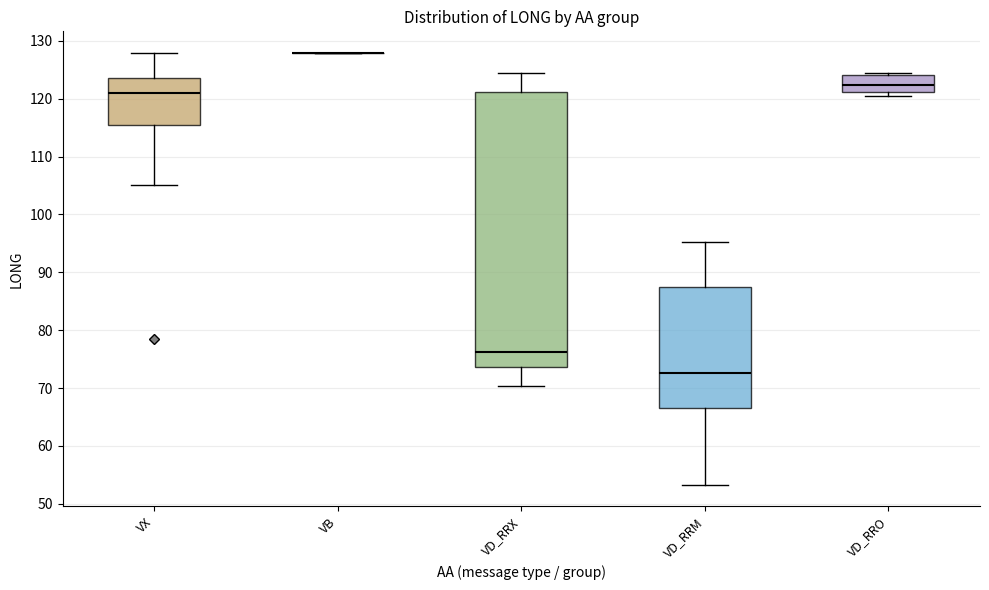

Reading left to right, transcribe this box plot: for each box, give where its median line is, the range the box spans, and where its two whiskers end, as read against the y-axis. The values are not printed on the chart, so give them approximately, as read against the axis.

VX: median 121, box 115 to 124, whiskers 105 to 128
VB: box collapsed to a line at 128, whiskers 128 to 128
VD_RRX: median 76, box 74 to 121, whiskers 70 to 125
VD_RRM: median 73, box 67 to 88, whiskers 53 to 95
VD_RRO: median 122, box 121 to 124, whiskers 121 (just below the box's lower edge) to 125